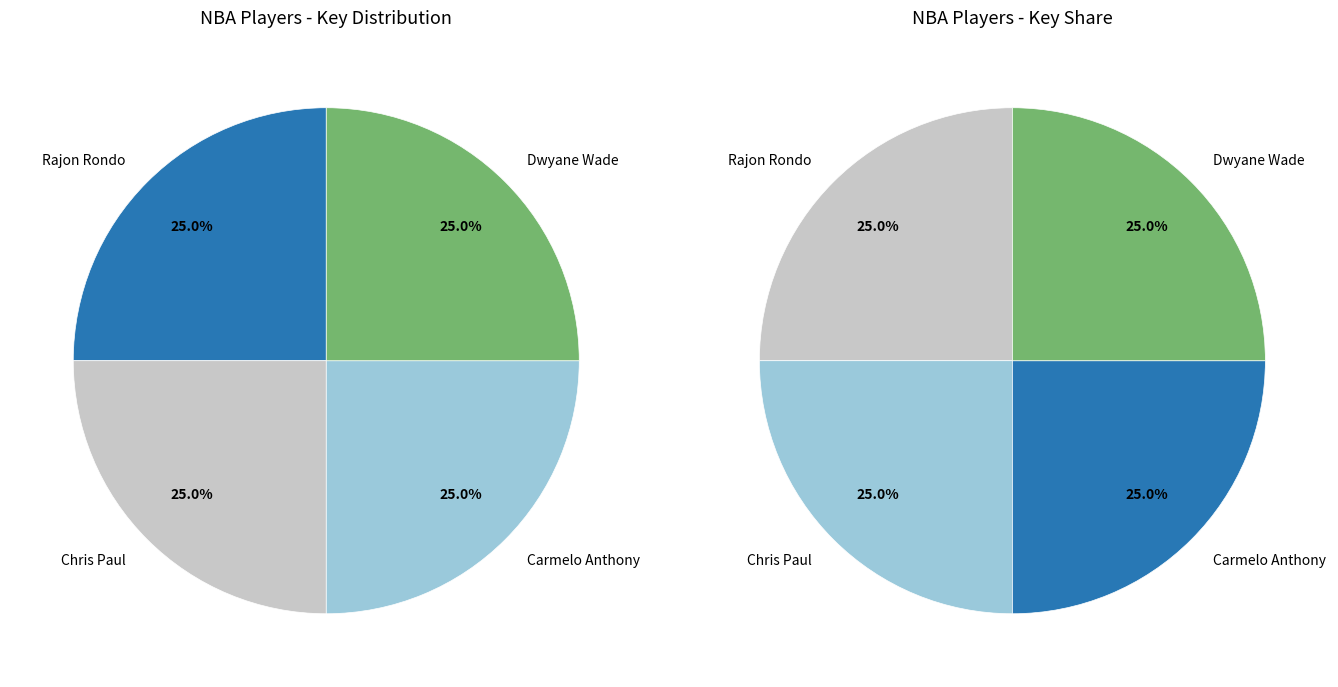

Is there any slice that represents more than half of the pie?

No